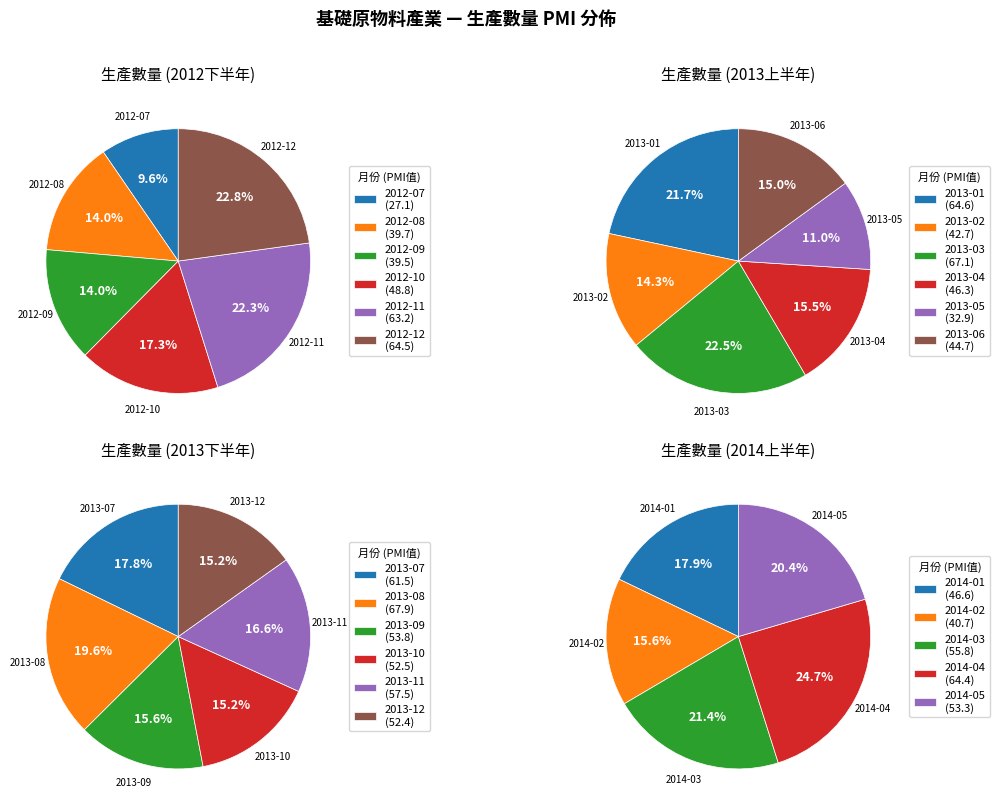

Which category has the smallest portion of the pie?

2012-07